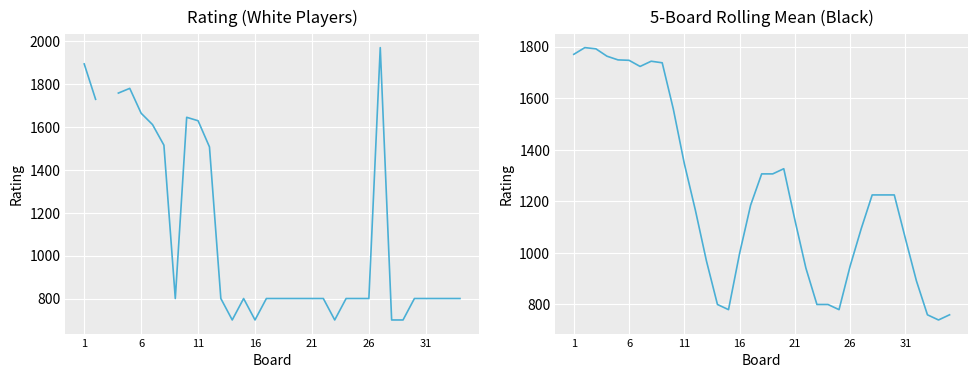

Does the chart display data point markers on the line(s)?

No